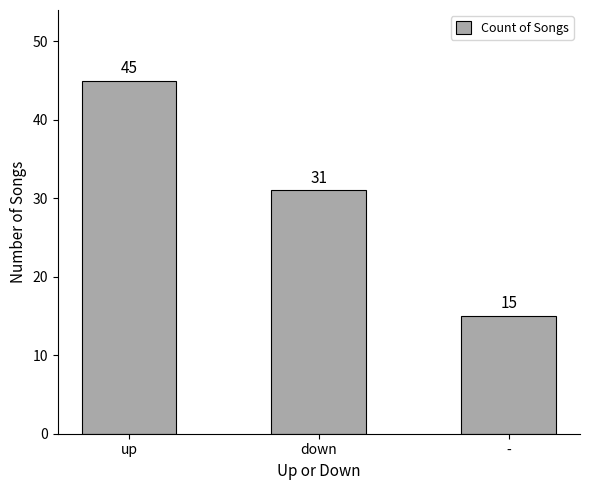

Reading left to right, what are all the values shown in this chart?

up=45	down=31	-=15